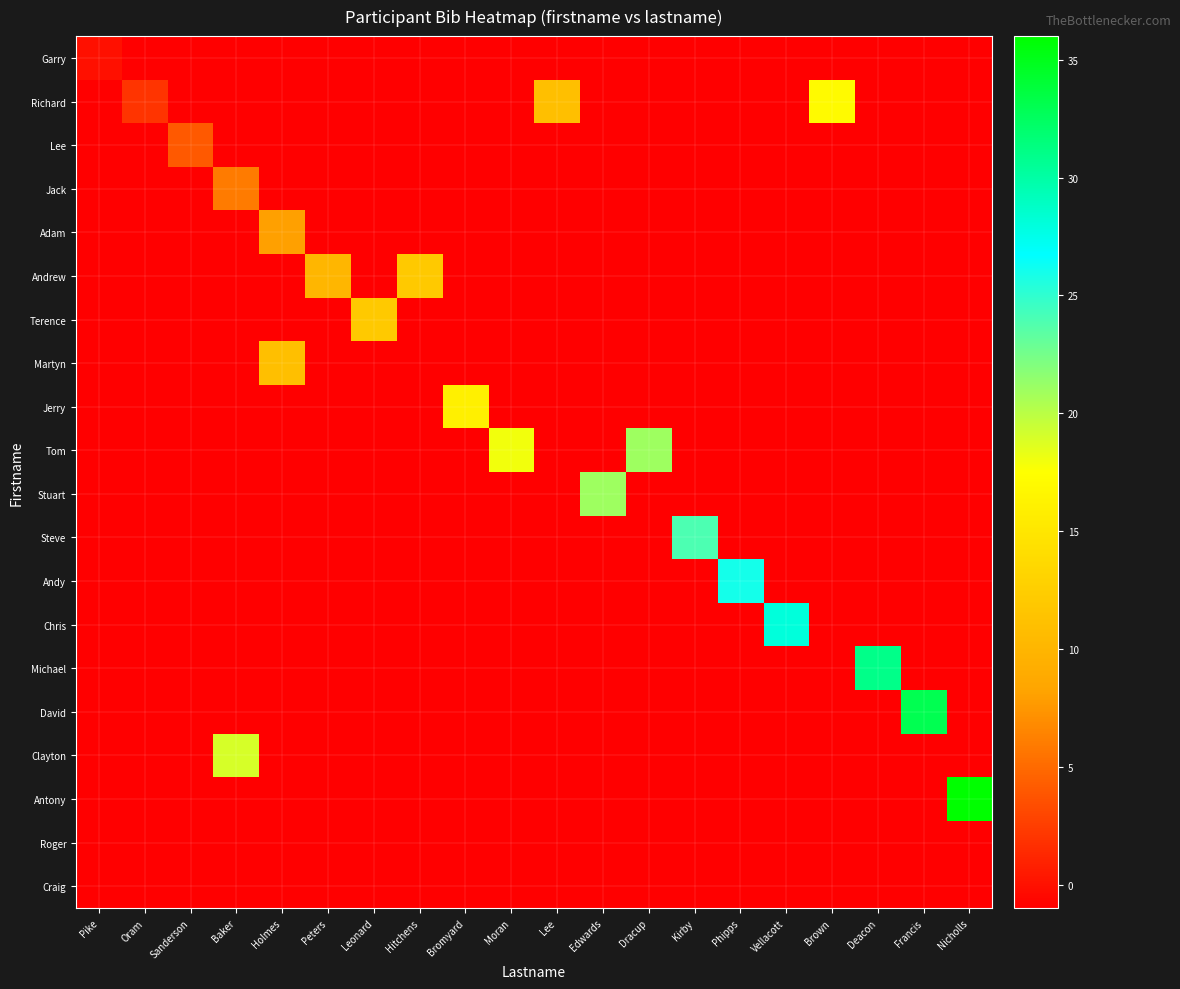

Rank the series at Deacon from lowest to highest value.

Garry, Richard, Lee, Jack, Adam, Andrew, Terence, Martyn, Jerry, Tom, Stuart, Steve, Andy, Chris, David, Clayton, Antony, Roger, Craig, Michael